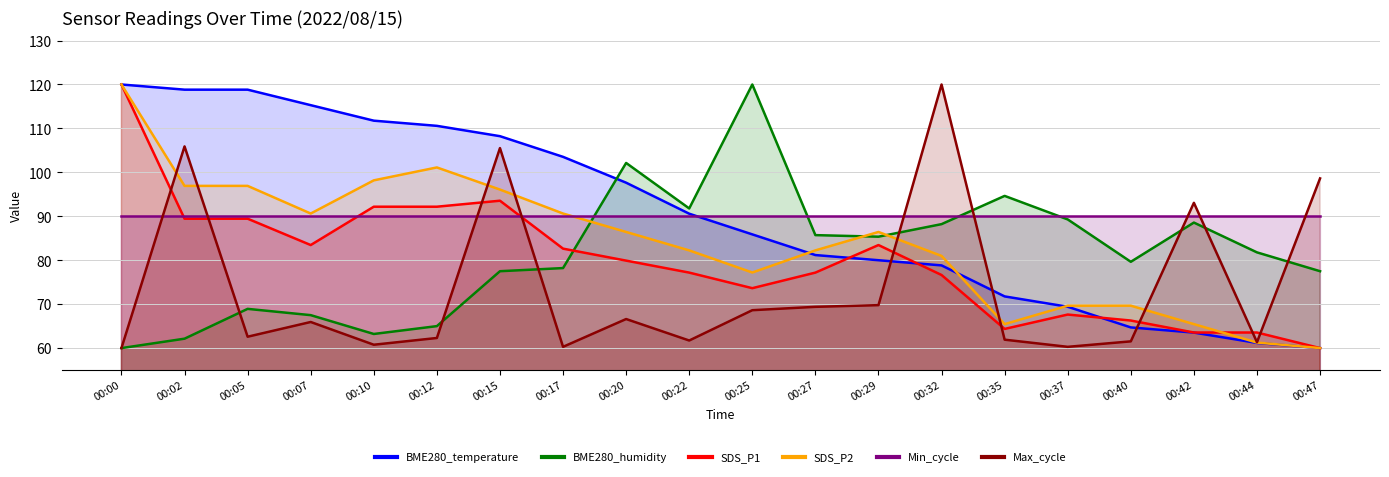

At which label is SDS_P1 closest to 90?

00:02